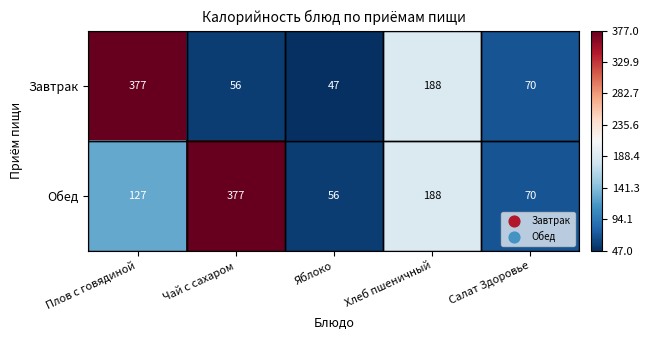

How many categories are shown in the chart?

5